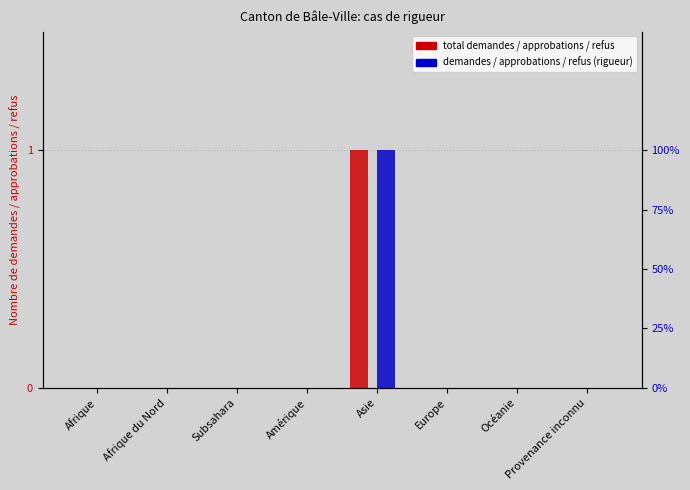

How many data points in Total approbations are above 0?

1